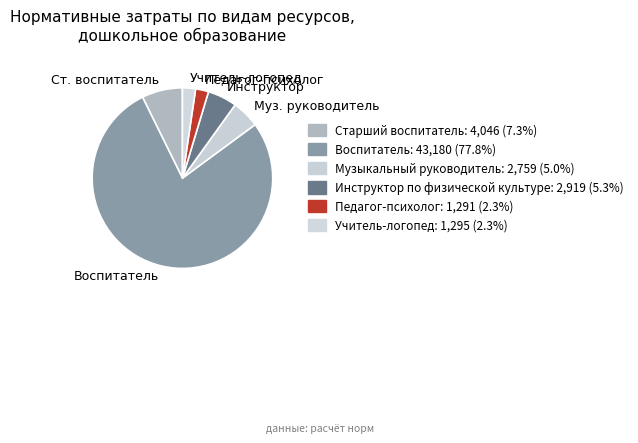

Which category accounts for the majority?

Воспитатель